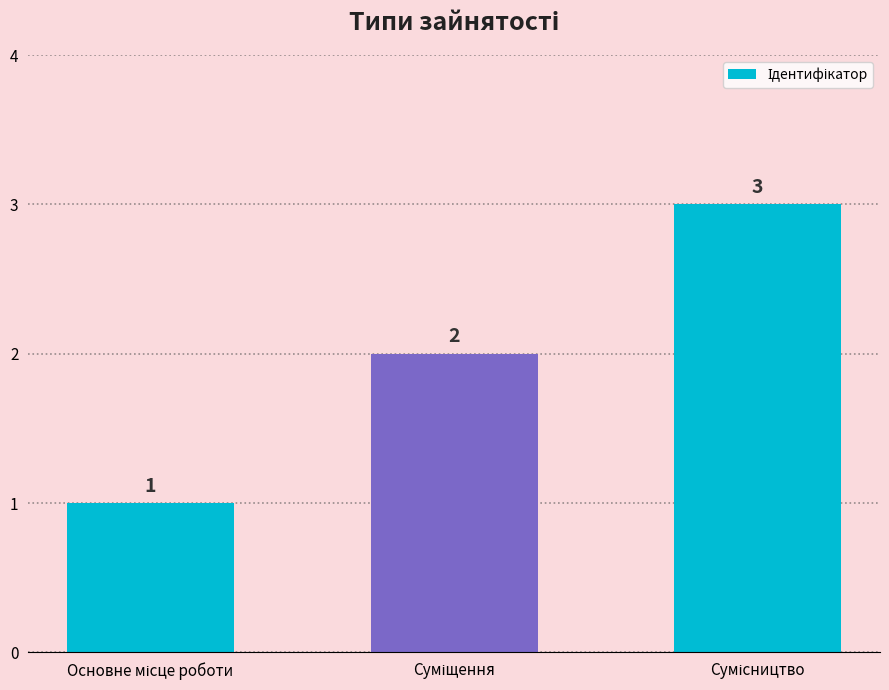

What is the value of the 2nd bar from the left?

2